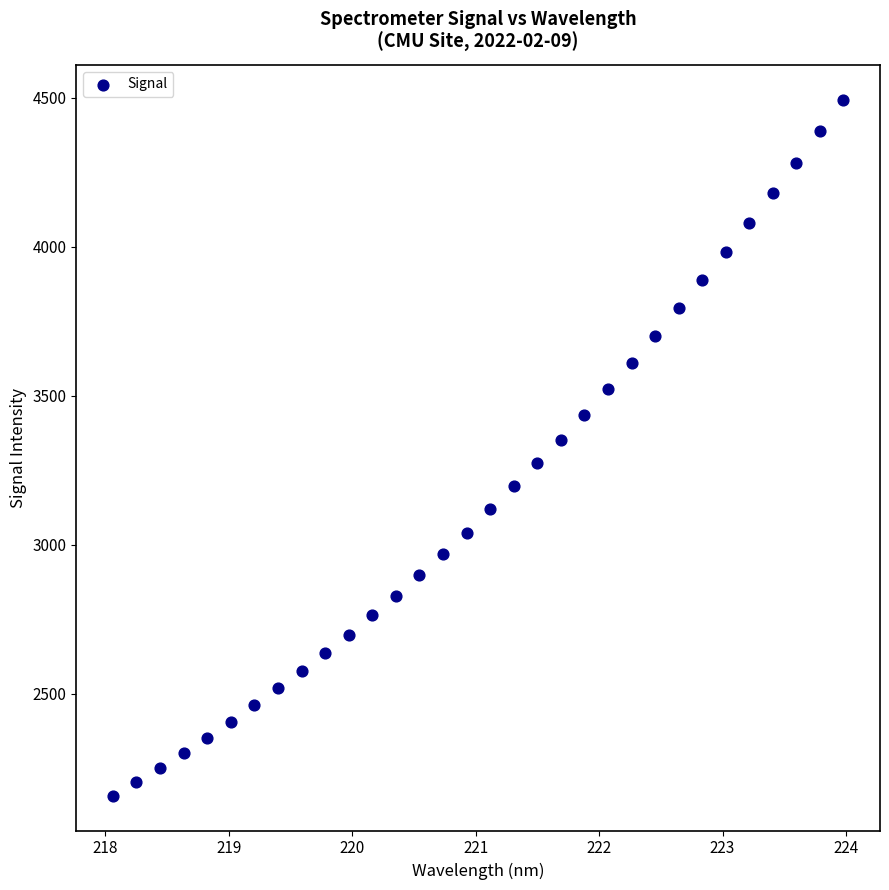

What is the range of X values (max minus min)?

5.9